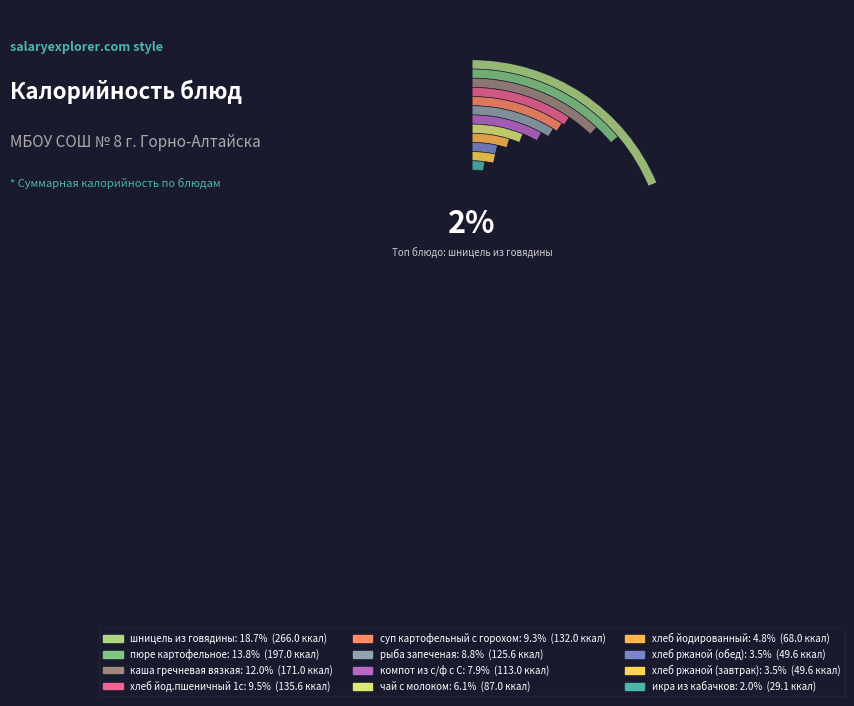

What is the smallest slice in the pie chart?

икра из кабачков